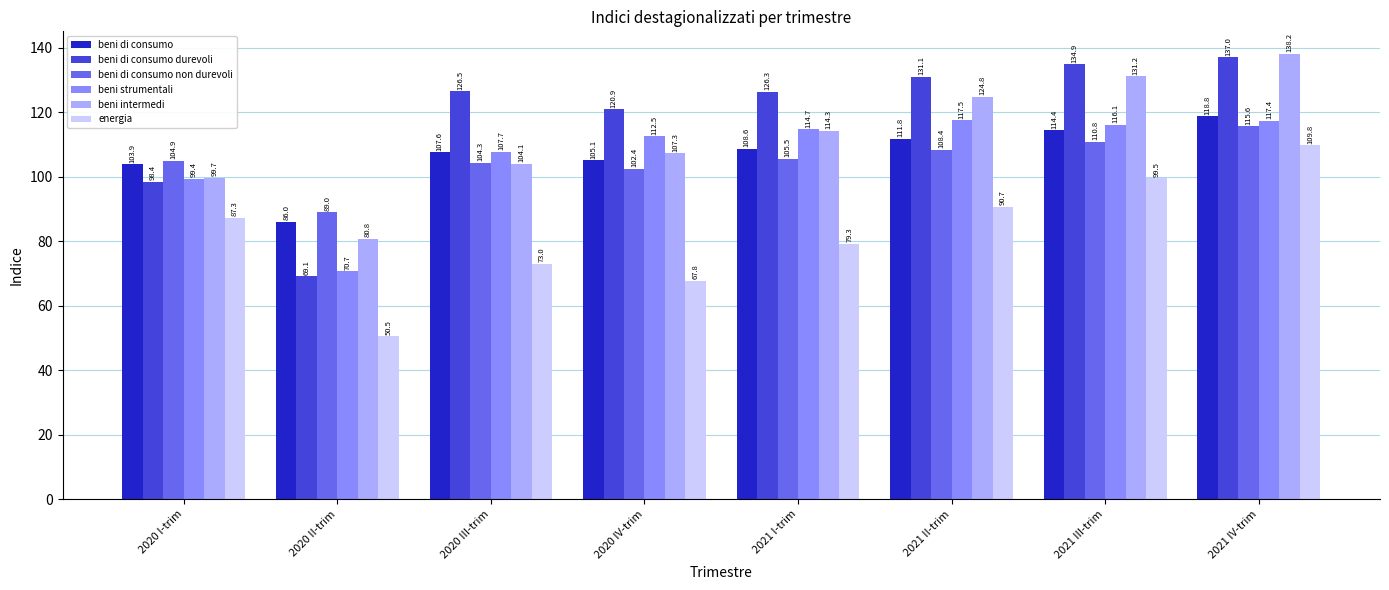

Reading left to right, transcribe all the data shown in this chart.

beni di consumo: 103.9	86.0	107.6	105.1	108.6	111.8	114.4	118.8
beni di consumo durevoli: 98.4	69.1	126.5	120.9	126.3	131.1	134.9	137.0
beni di consumo non durevoli: 104.9	89.0	104.3	102.4	105.5	108.4	110.8	115.6
beni strumentali: 99.4	70.7	107.7	112.5	114.7	117.5	116.1	117.4
beni intermedi: 99.7	80.8	104.1	107.3	114.3	124.8	131.2	138.2
energia: 87.3	50.5	73.0	67.8	79.3	90.7	99.5	109.8